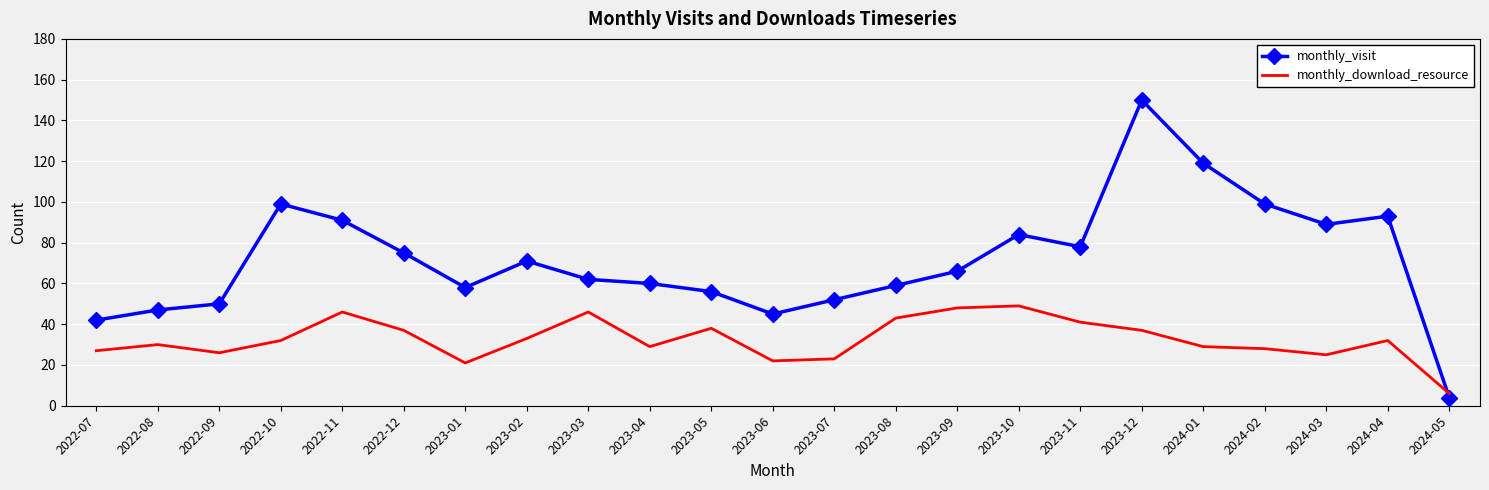

Which series has the widest spread of values?

monthly_visit